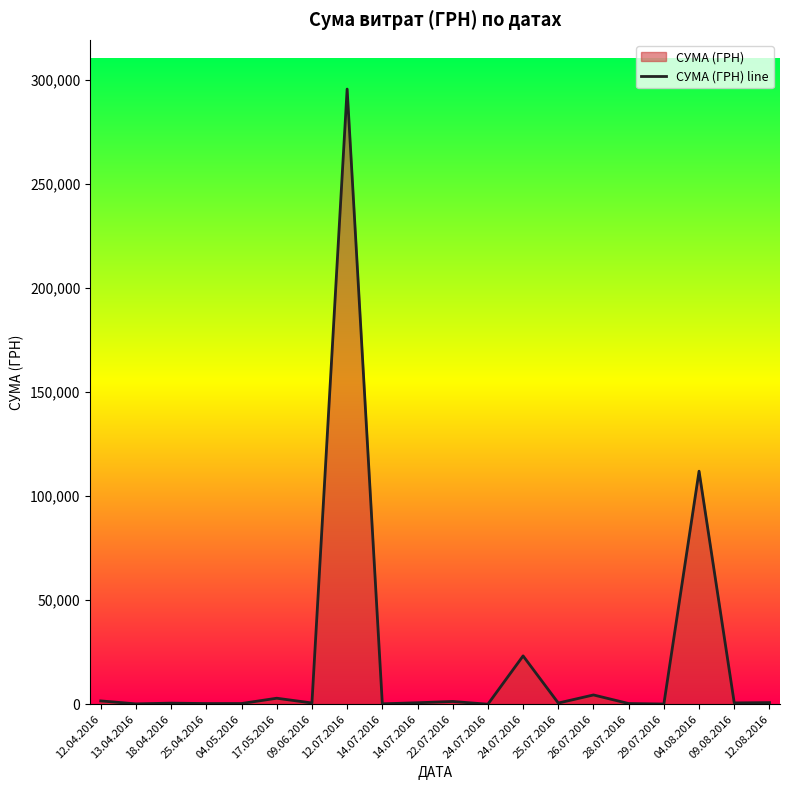

True or false: the data shows 295638.6 at 12.07.2016.

True